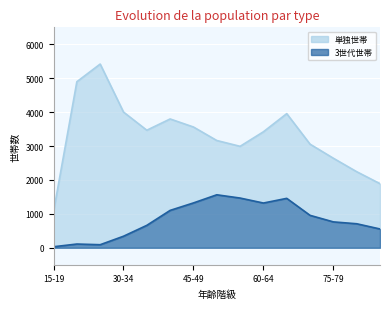

What is the approximate value of 3世代世帯 at 65-69, to the nearest 10?

1460